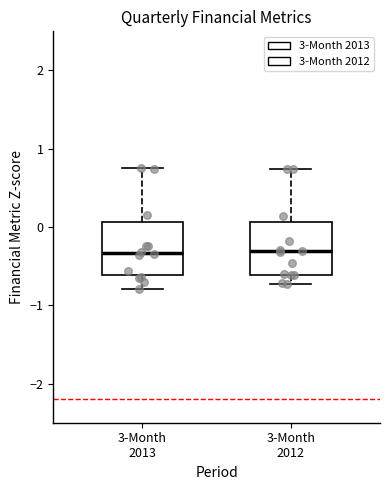

Reading left to right, transcribe this box plot: for each box, give where its median line is, the range the box spans, and where its two whiskers end, as read against the y-axis. The values are not printed on the chart, so give them approximately, as read against the axis.

3-Month 2013: median -0.3, box -0.6 to 0.1, whiskers -0.8 to 0.8
3-Month 2012: median -0.3, box -0.6 to 0.1, whiskers -0.7 to 0.7